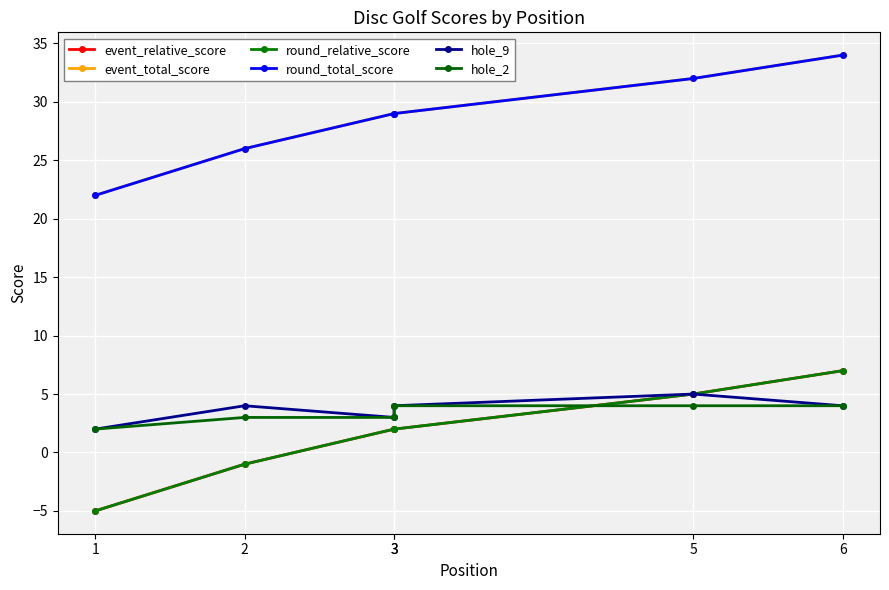

Where does the hole_9 series first go above 4?

5